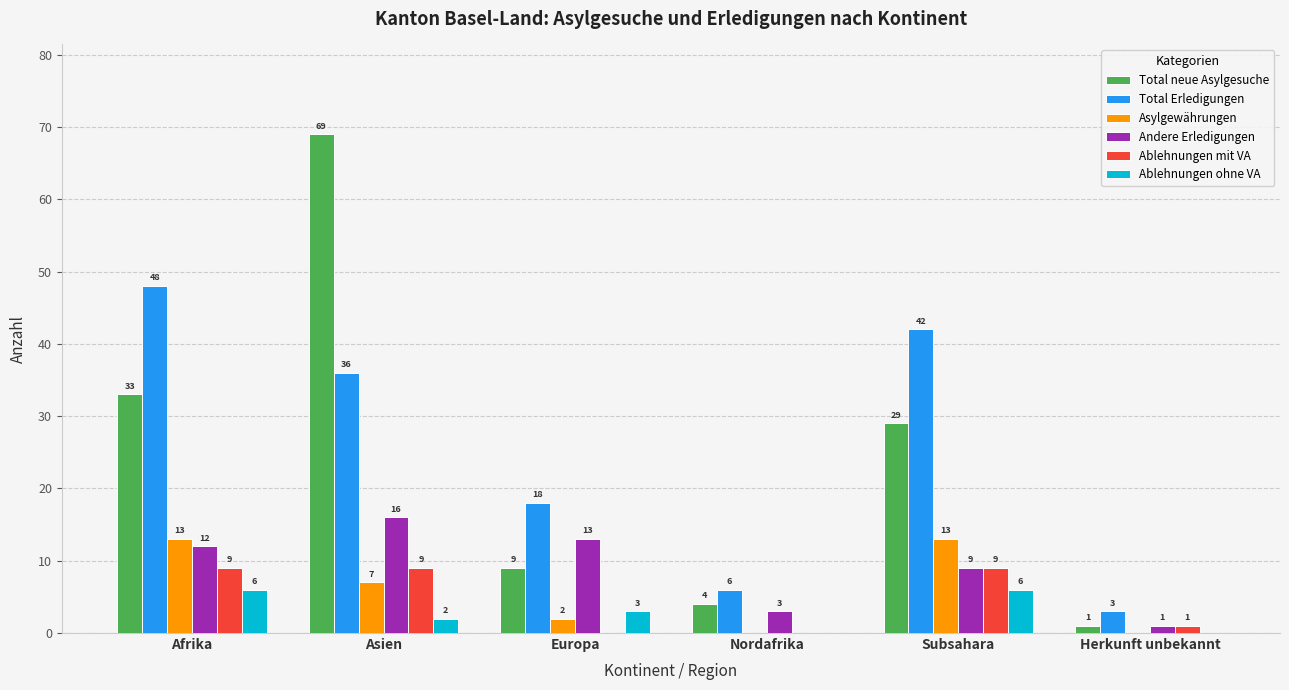

What is the sum of all Total Erledigungen values?

153